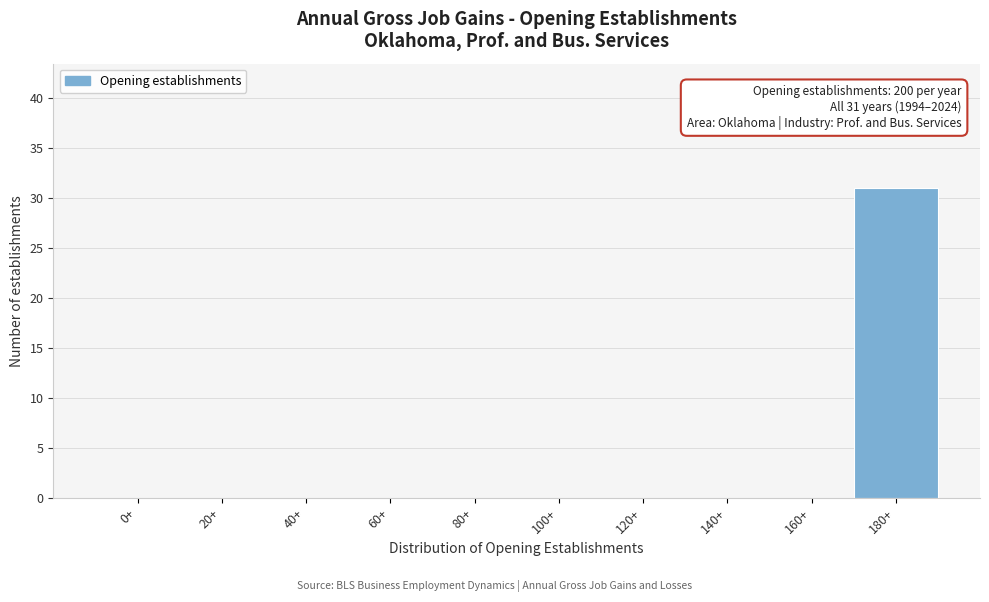

Reading left to right, extract all data points from this chart.

0+=0	20+=0	40+=0	60+=0	80+=0	100+=0	120+=0	140+=0	160+=0	180+=31